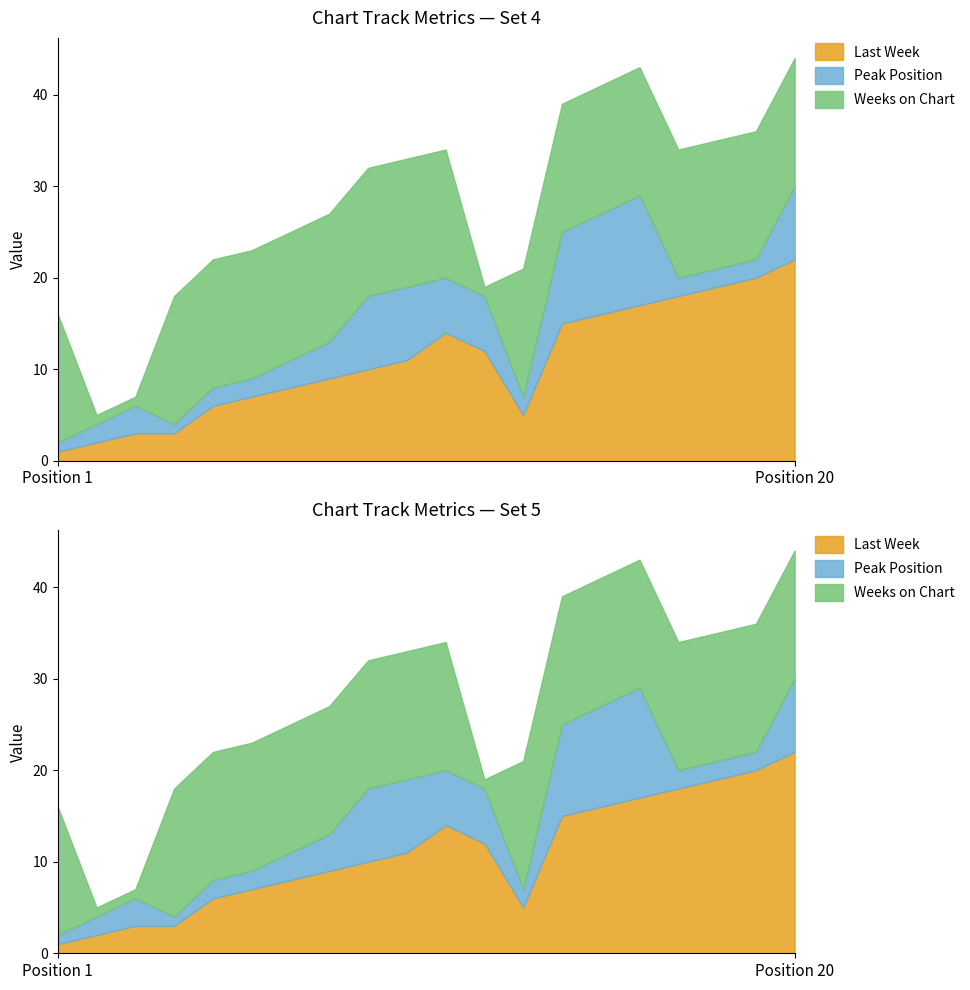

Rank the series by their average value, from highest to lowest.

Weeks on Chart, Last Week, Peak Position